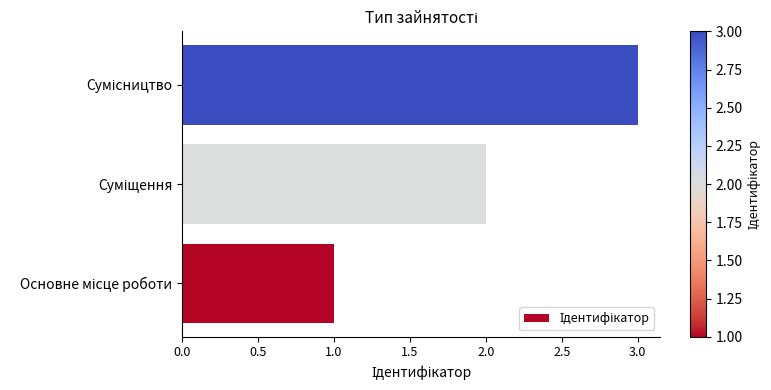

What is the sum of all values?

6